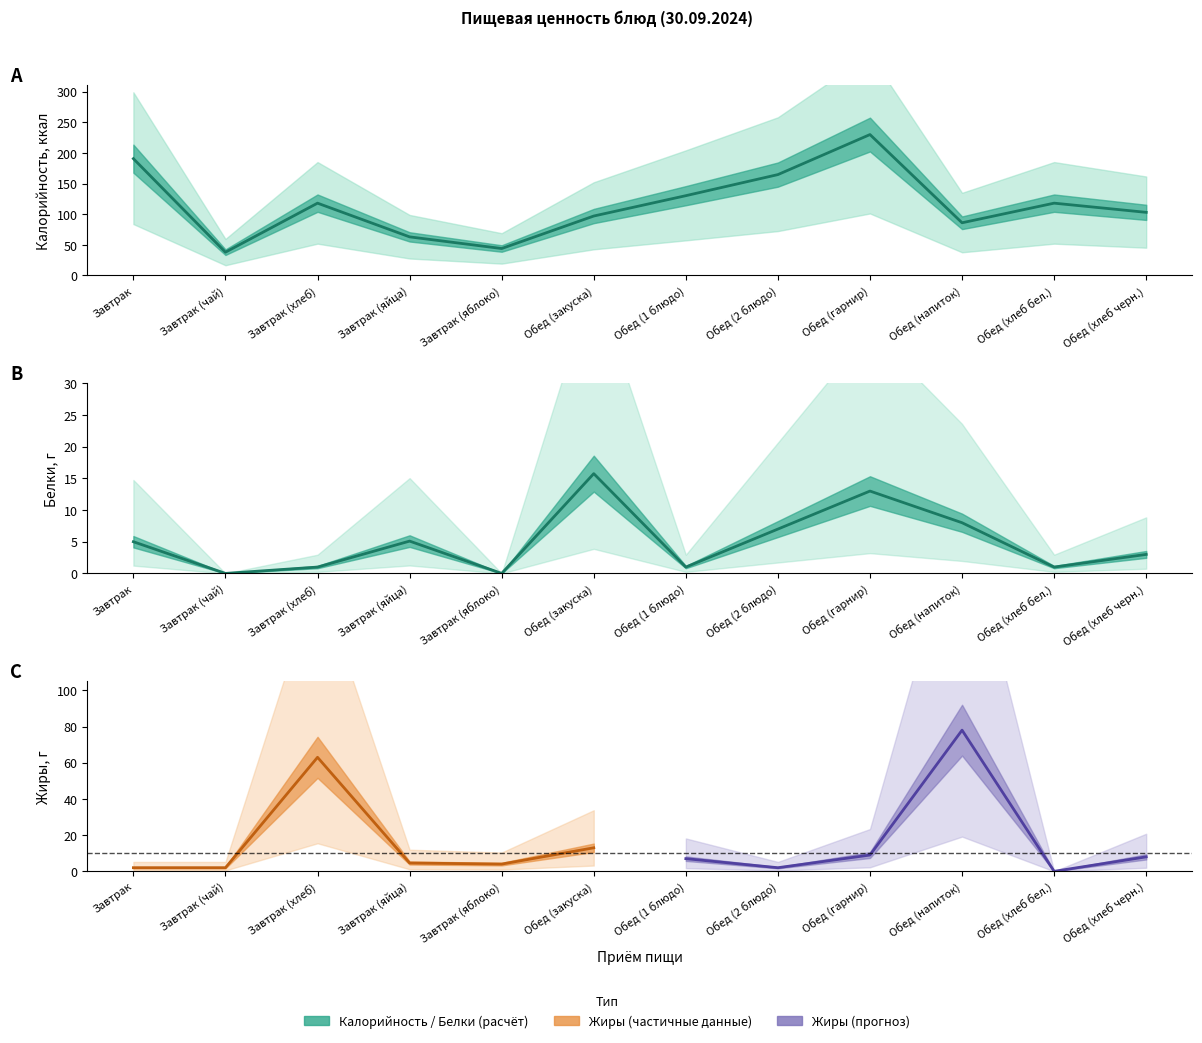

In Калорийность, how many points are lower than both neighbors (excluding endpoints)?

3